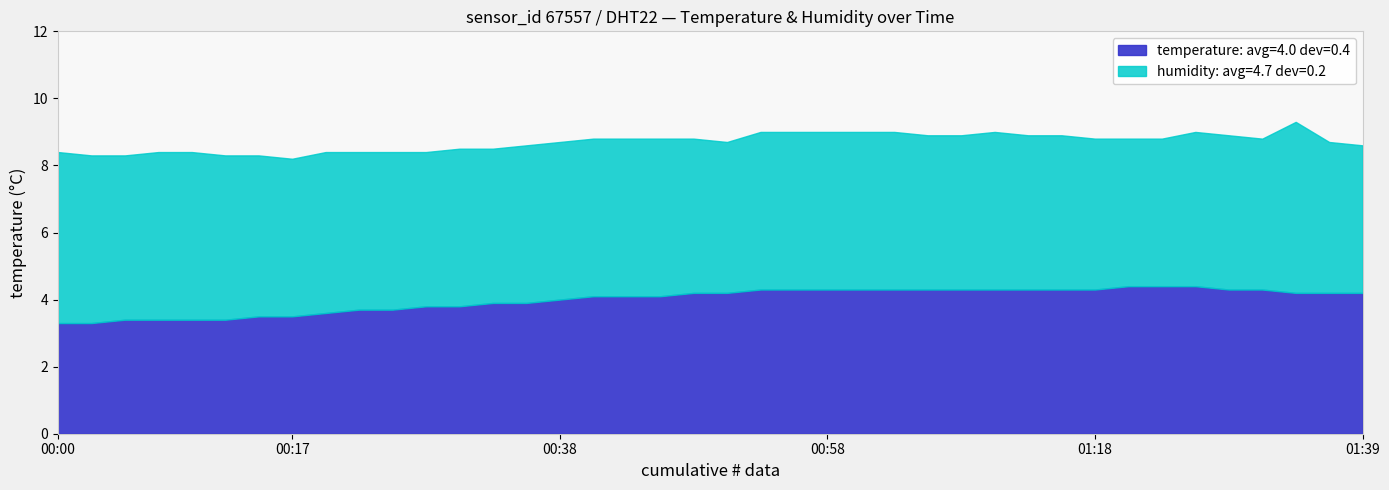

What is the difference between the second highest and second lowest values in the humidity series?

0.7